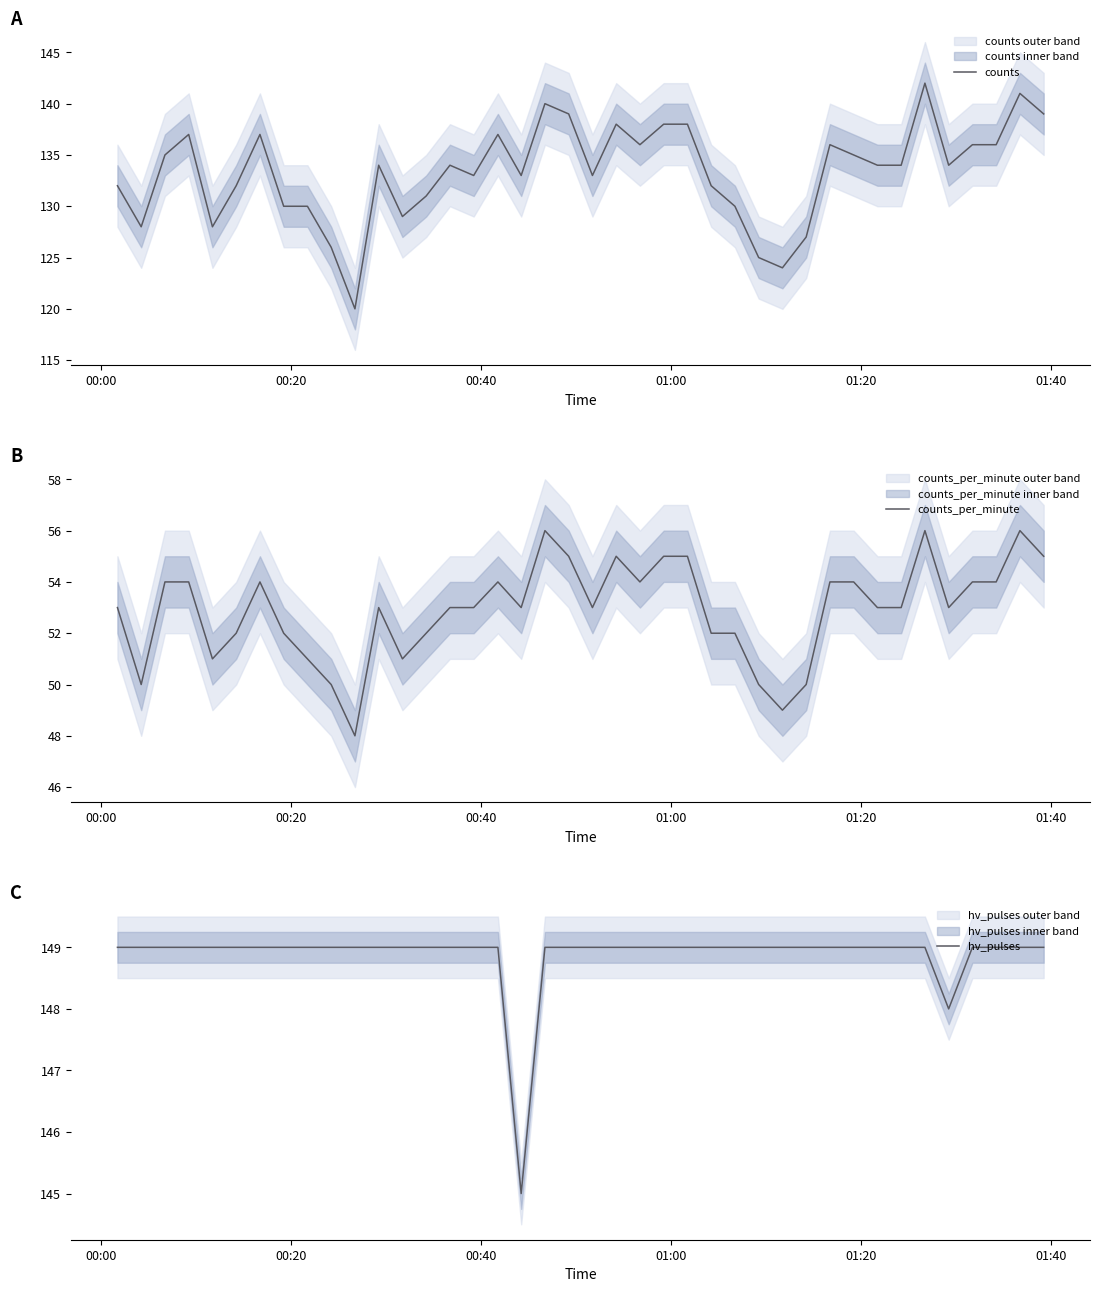

What is the maximum value shown in the chart?

149